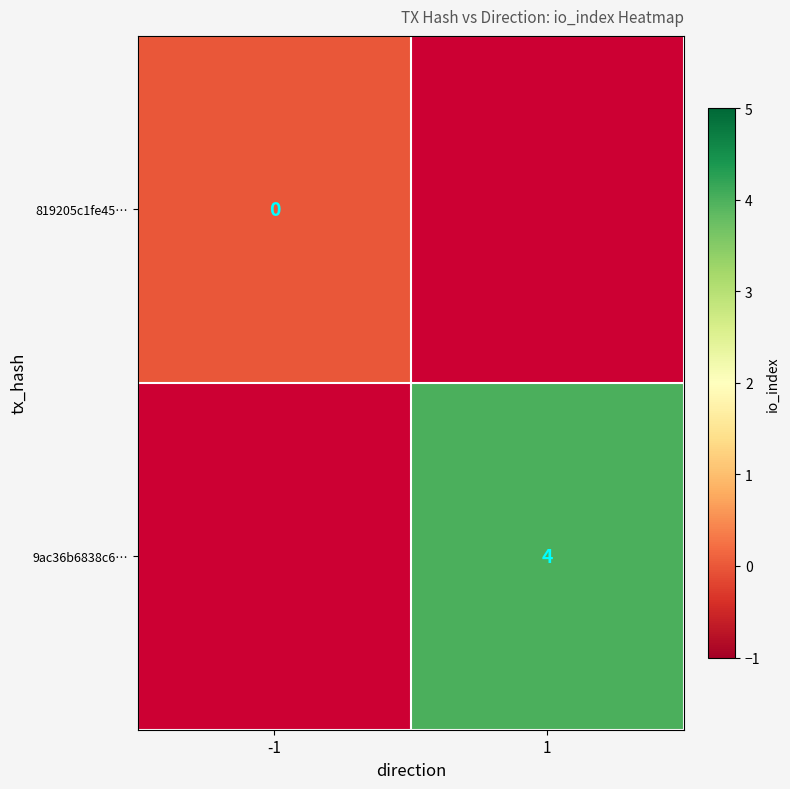

Is the value of 9ac36b6838c6… at 1 greater than the value of 819205c1fe45… at -1?

Yes